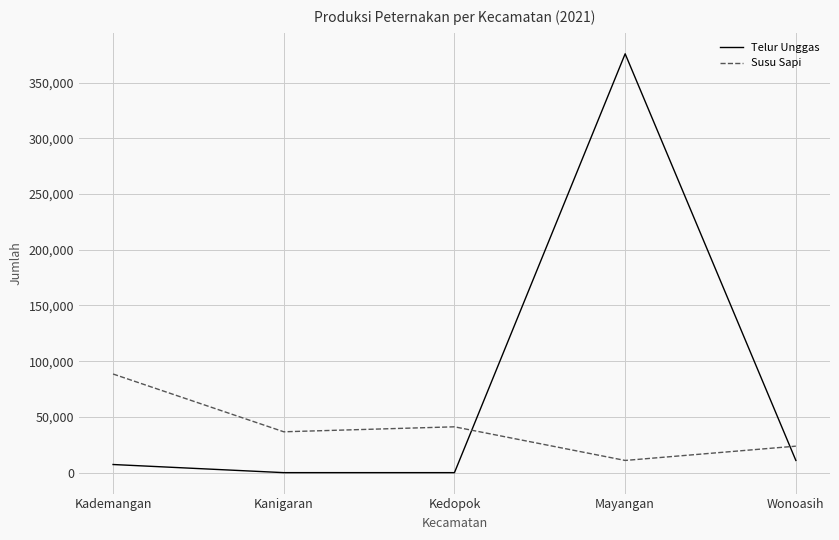

The Susu Sapi series shows 88521 at Kademangan. True or false?

True